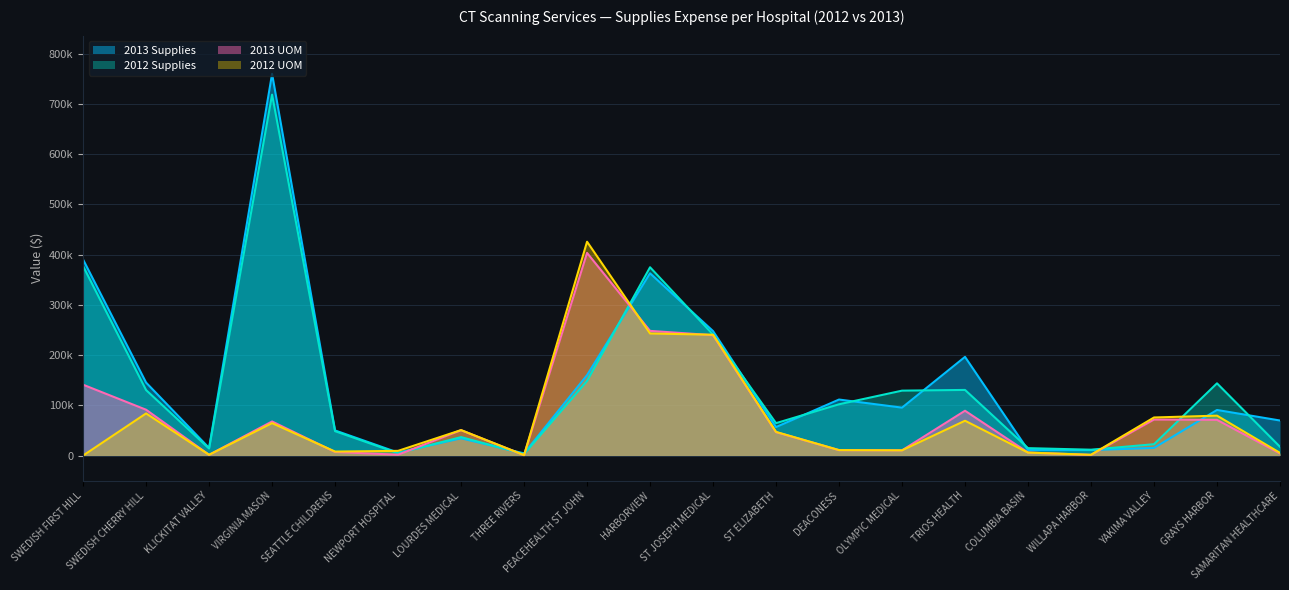

What is the value of the 2013 Supplies point at the 13th from the left?

111521